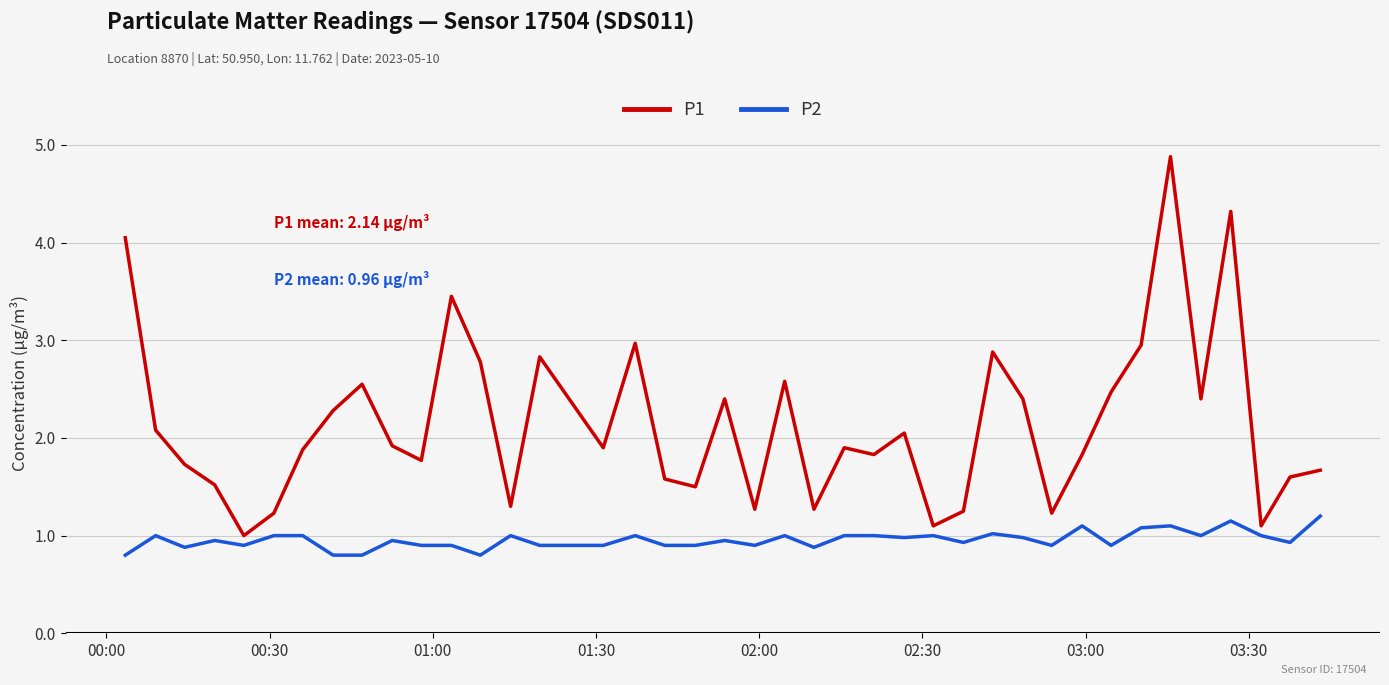

Which series has the widest spread of values?

P1